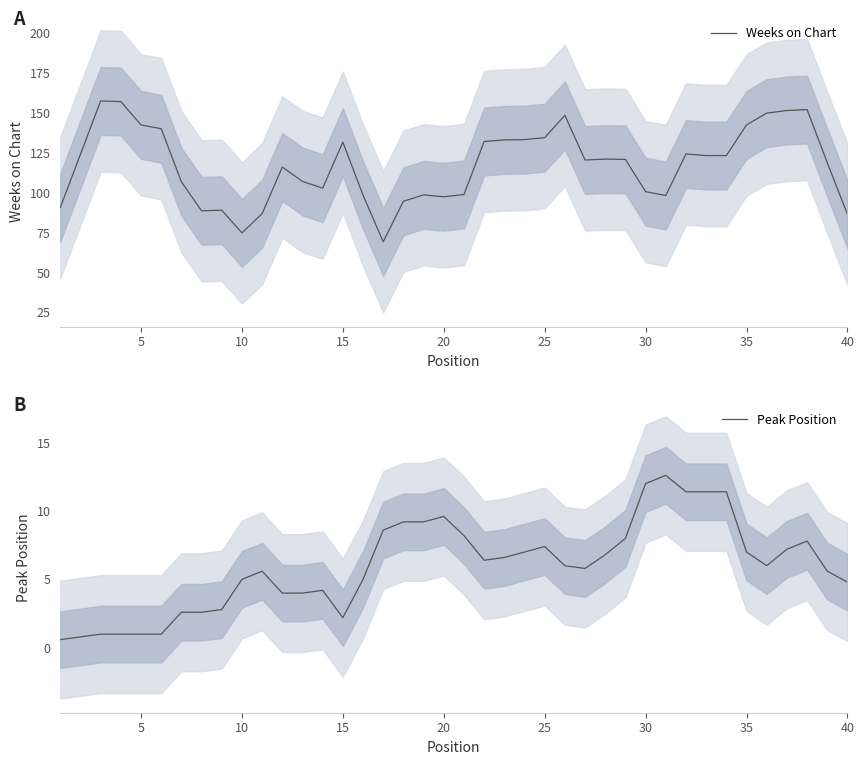

What is the difference between the second highest and second lowest values in the Weeks on Chart series?

82.2